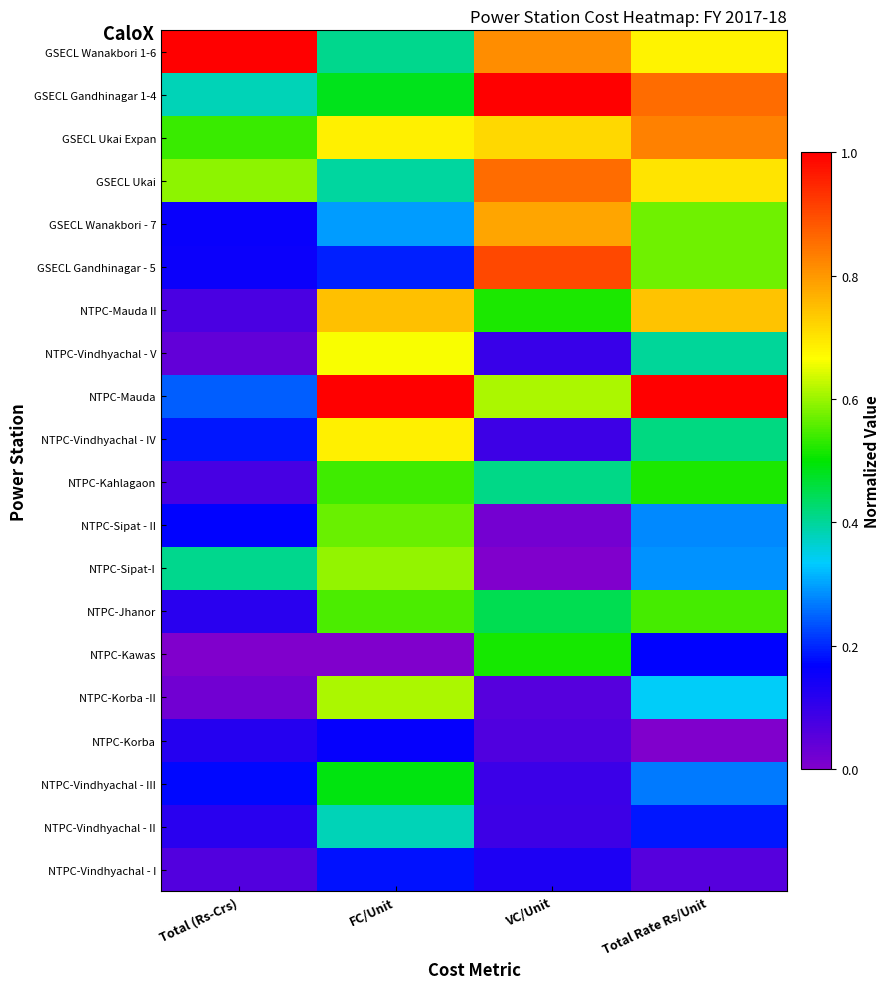

Rank the series at FC/Unit from lowest to highest value.

NTPC-Kawas, NTPC-Korba, NTPC-Vindhyachal - I, GSECL Gandhinagar - 5, GSECL Wanakbori - 7, NTPC-Vindhyachal - II, GSECL Ukai, GSECL Wanakbori 1-6, GSECL Gandhinagar 1-4, NTPC-Vindhyachal - III, NTPC-Kahlagaon, NTPC-Jhanor, NTPC-Sipat - II, NTPC-Sipat-I, NTPC-Korba -II, NTPC-Vindhyachal - V, NTPC-Vindhyachal - IV, GSECL Ukai Expan, NTPC-Mauda II, NTPC-Mauda